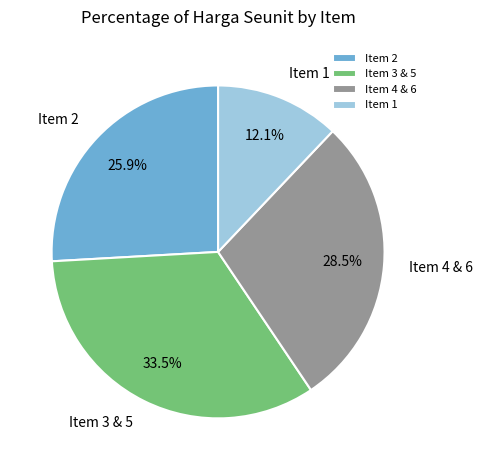

What percentage is NOT represented by Item 1?

87.9%